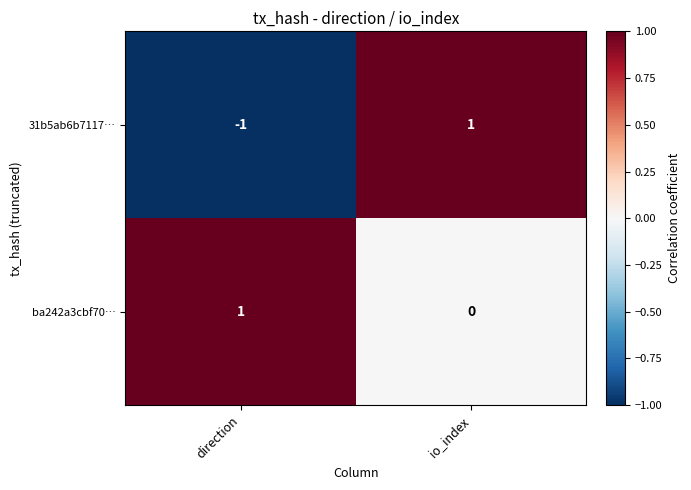

Which series has the largest total across all categories?

ba242a3cbf70…